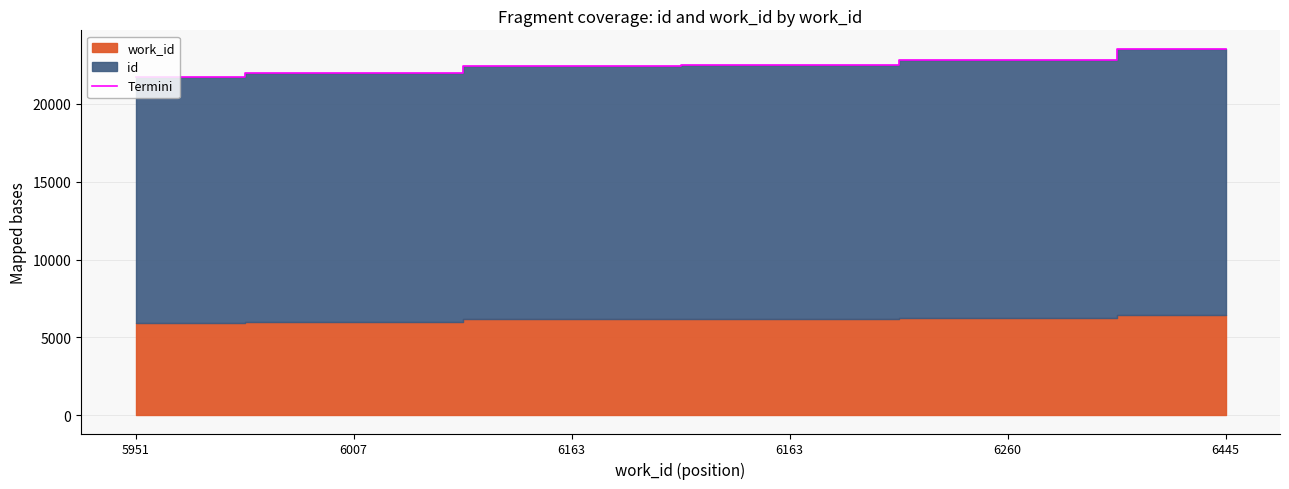

Reading right to left, transcribe all the data shown in this chart.

23556	22826	22488	22414	21982	21748